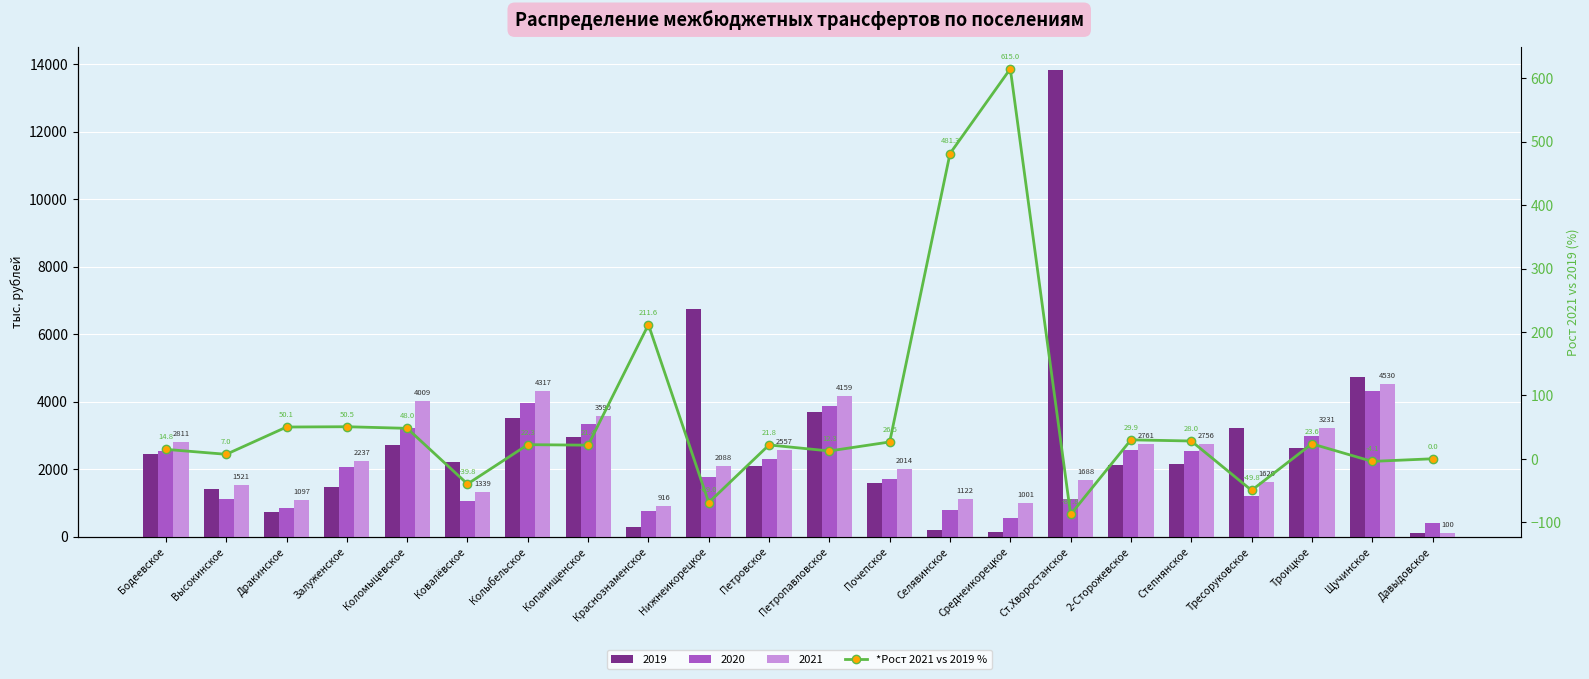

Rank the categories by value from lowest to highest.

Ст.Хворостанское, Нижнеикорецкое, Тресоруковское, Ковалёвское, Щучинское, Давыдовское, Высокинское, Петропавловское, Бодеевское, Копанищенское, Петровское, Колыбельское, Троицкое, Почепское, Степнянское, 2-Сторожевское, Коломыцевское, Дракинское, Залуженское, Краснознаменское, Селявинское, Среднеикорецкое